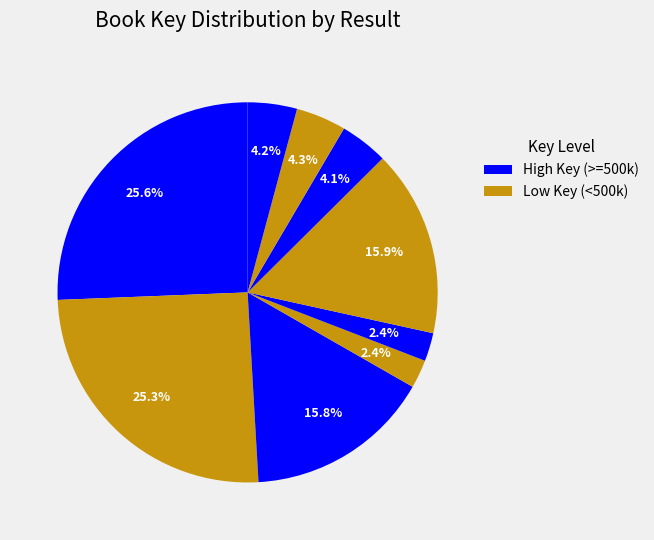

Count the number of slices in the pie.

9